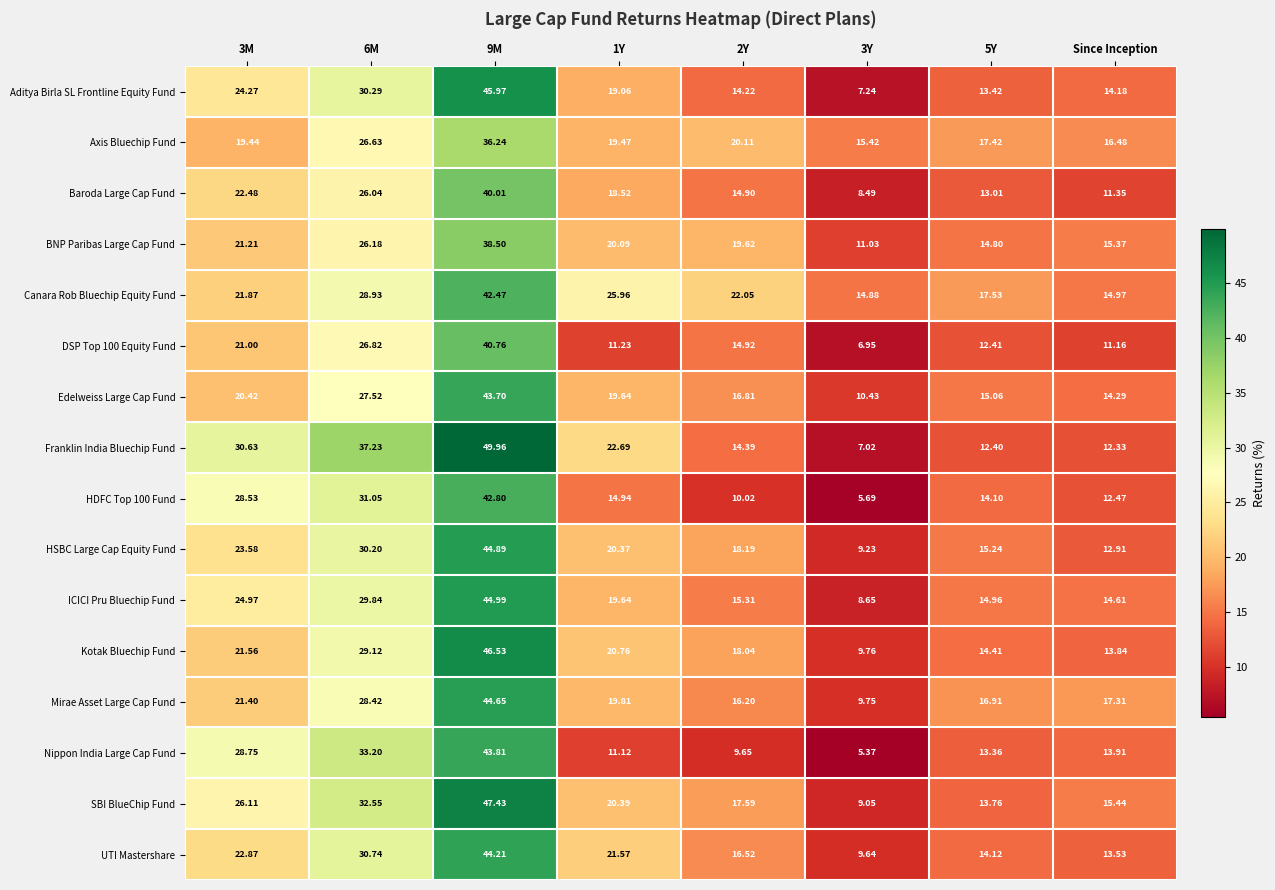

Which series has the largest range (max minus min)?

Franklin India Bluechip Fund